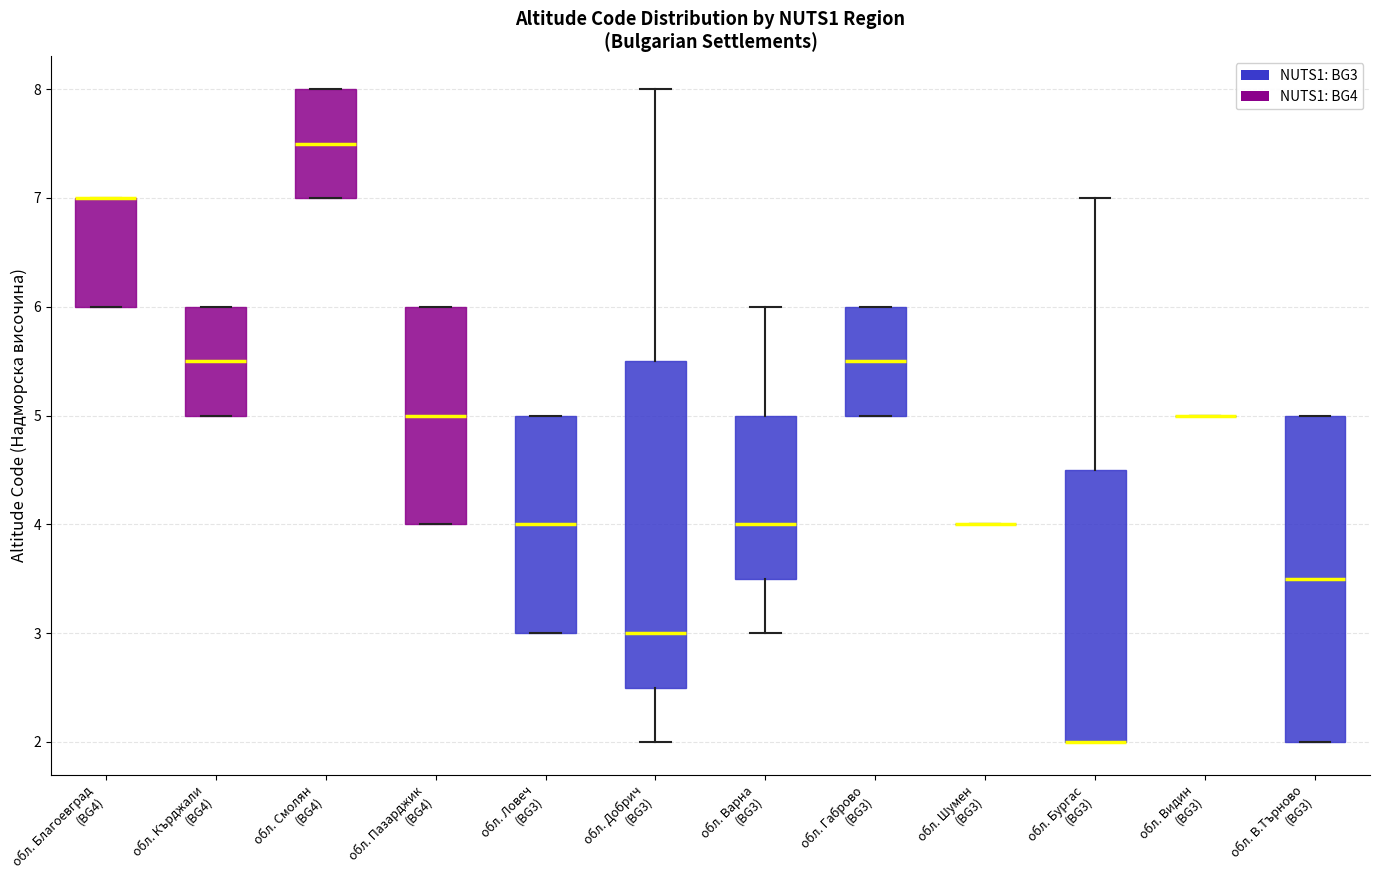

Where is the upper edge of the box for обл. Ловеч (BG3) on the y-axis? The values are not printed on the chart, so give them approximately, as read against the axis.

5.0